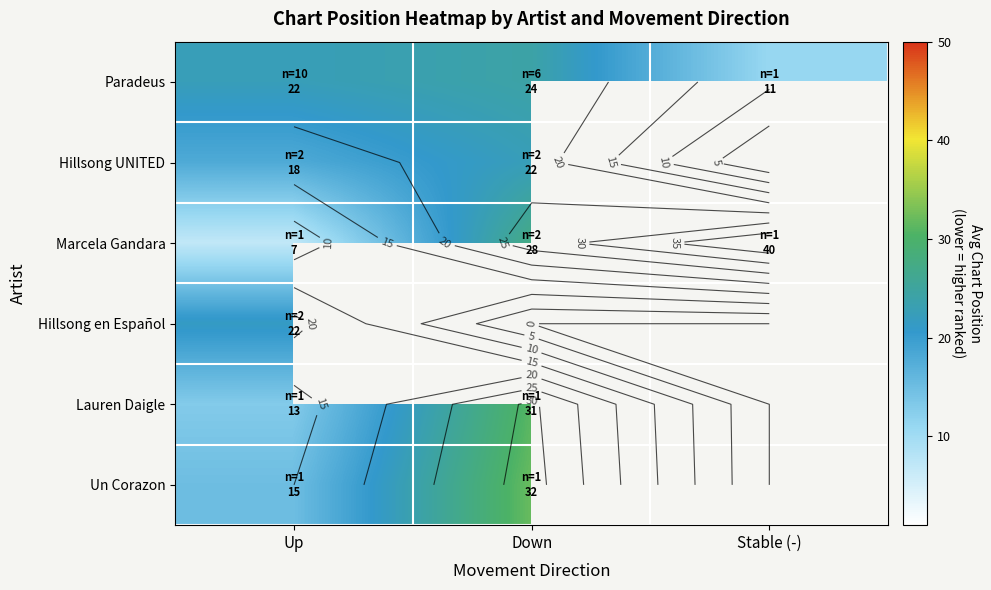

How many values in the Hillsong UNITED series exceed 22?

1